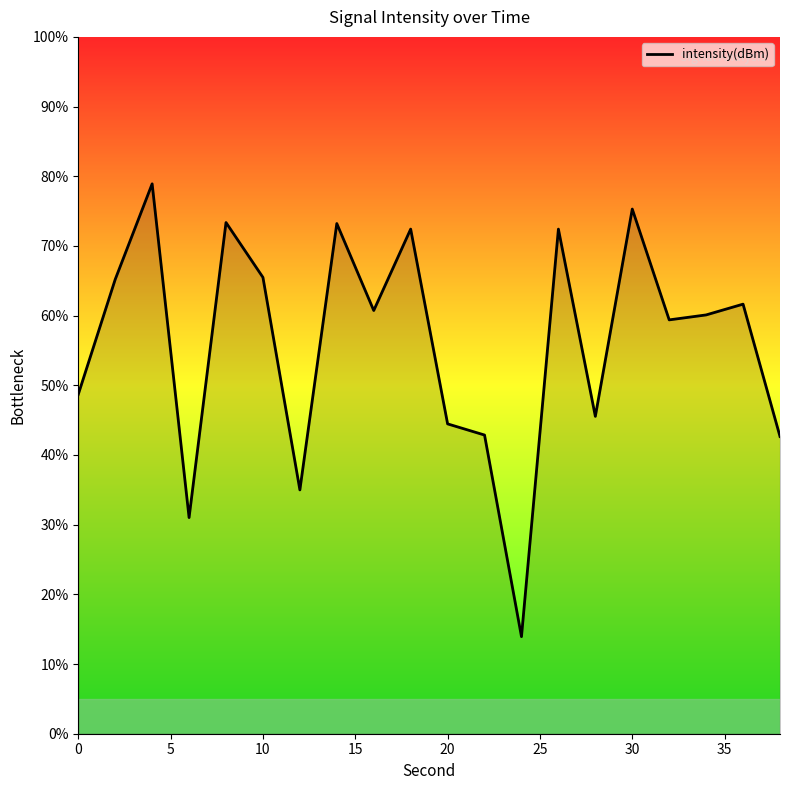

What is the maximum value shown in the chart?

78.9